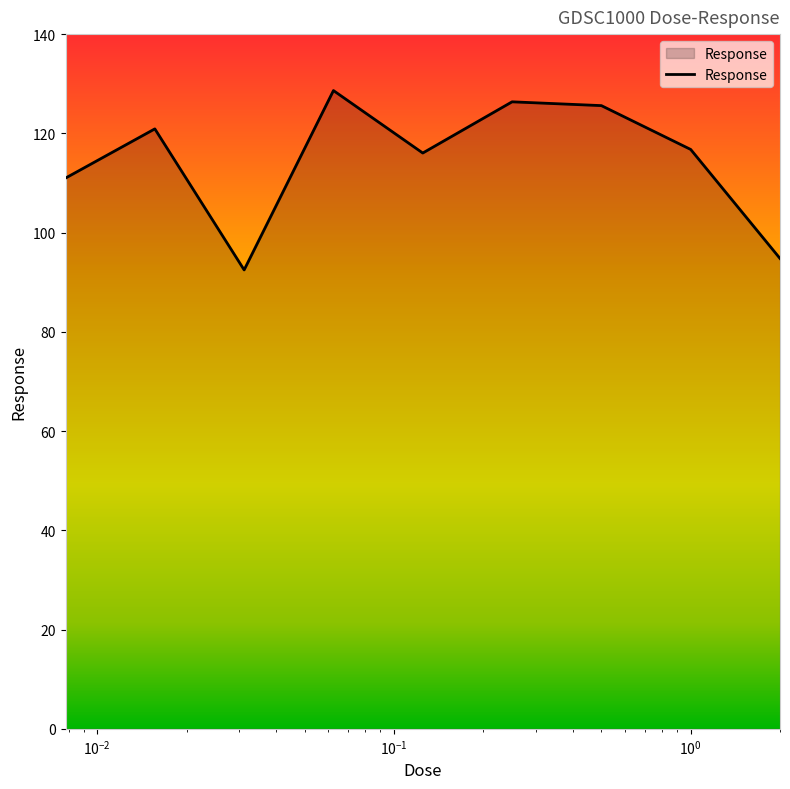

How many lines are shown in the chart?

1